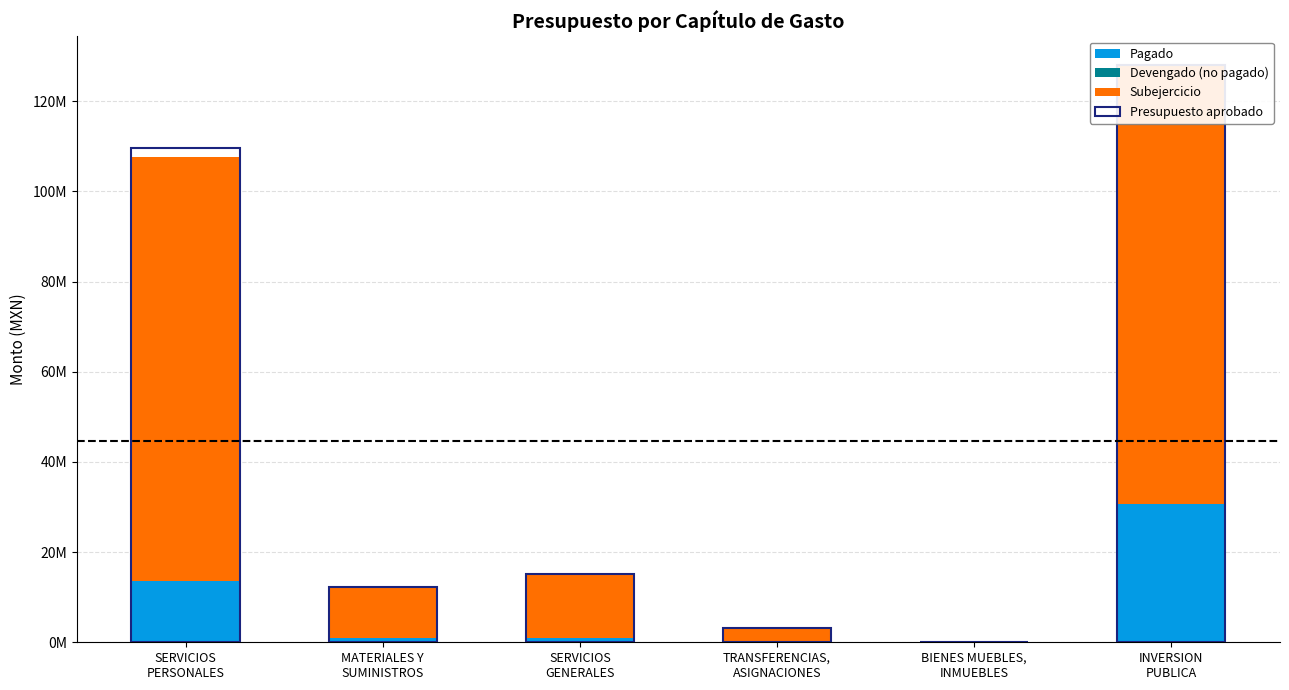

At which label does Pagado first exceed 1056075?

SERVICIOS
PERSONALES